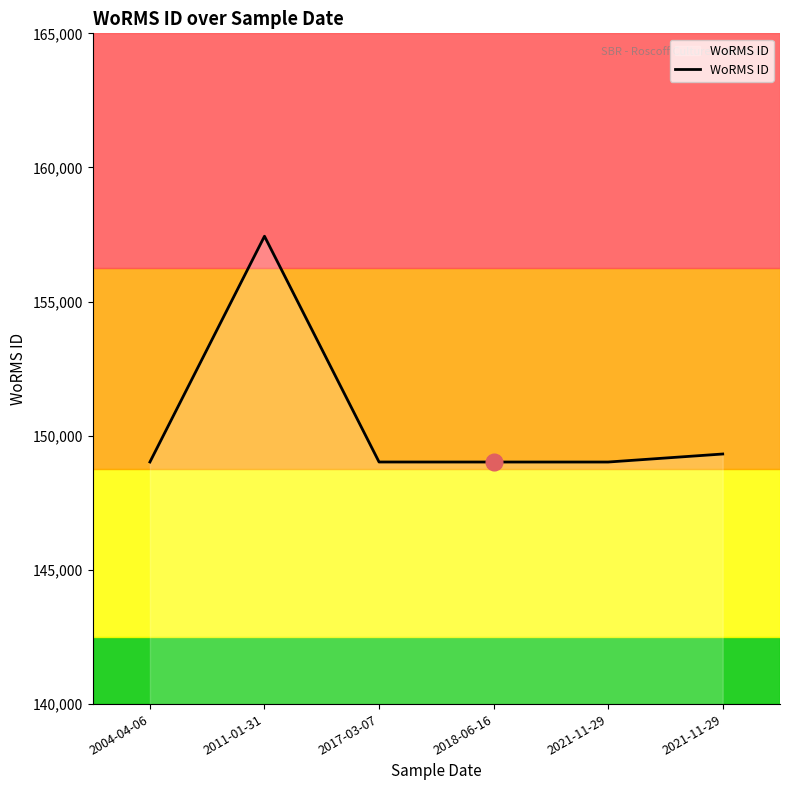

Does the chart display data point markers on the line(s)?

No